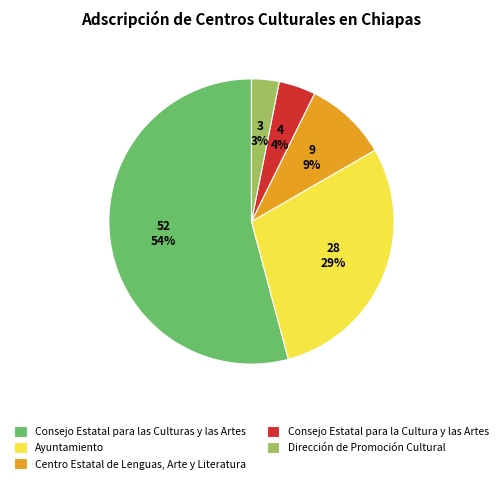

How many slices are in this pie chart?

5